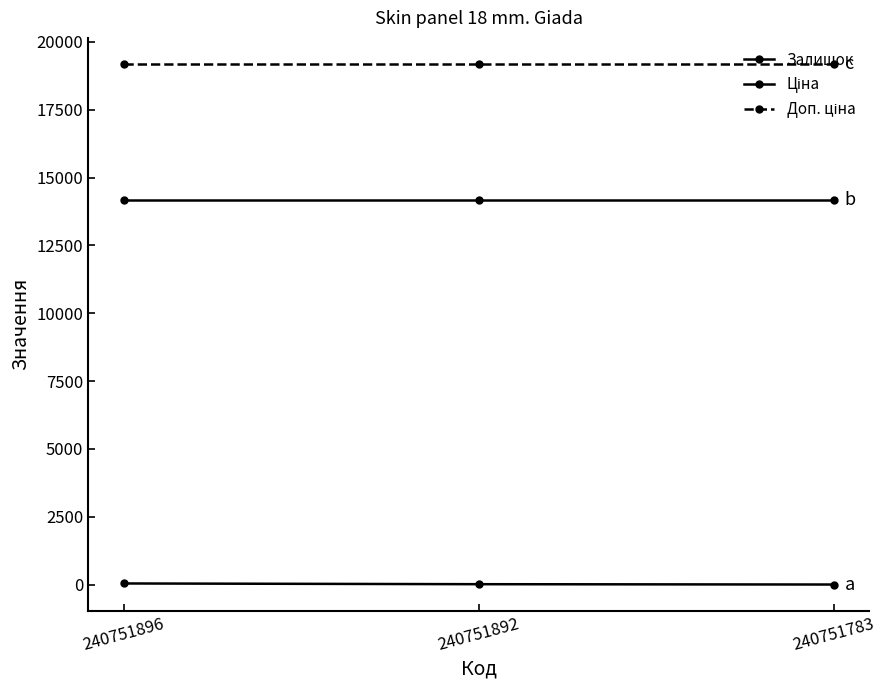

At how many categories does at least one series exceed 14118?

3